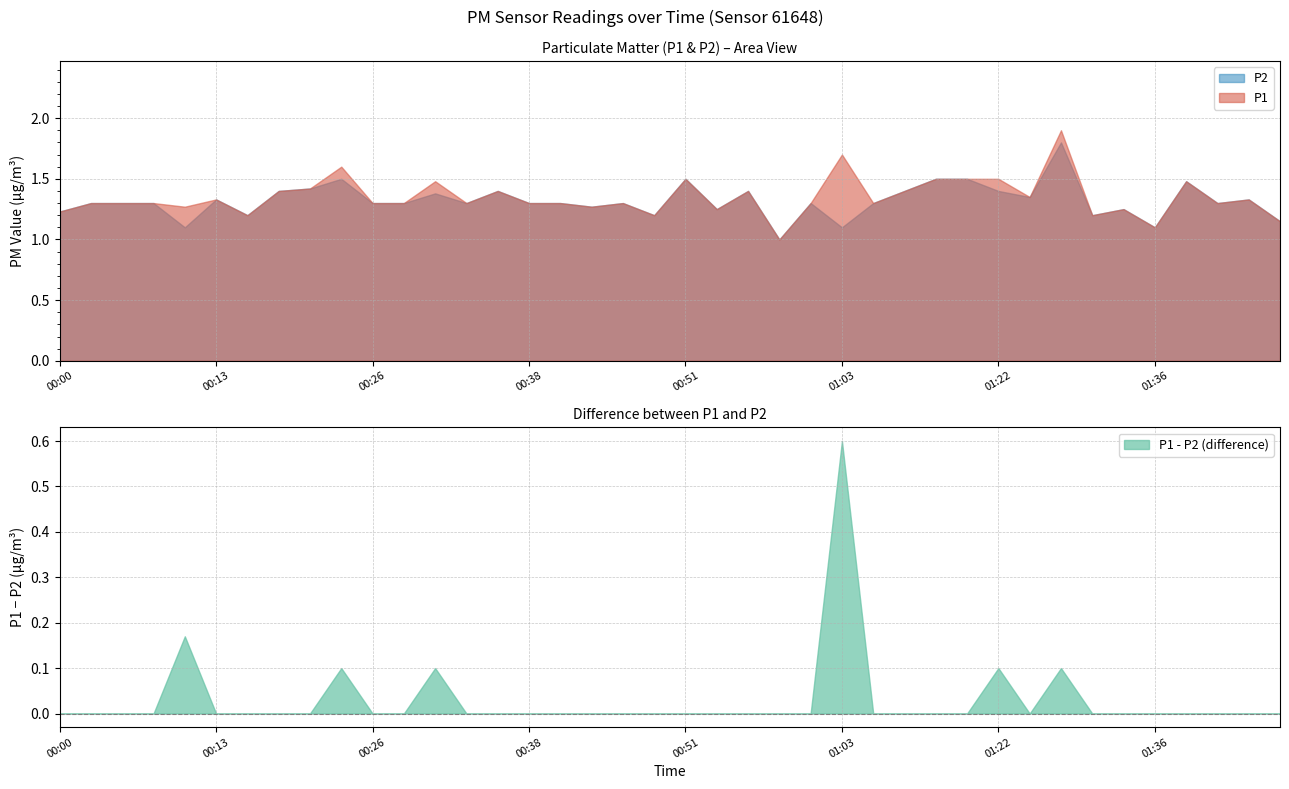

At which category does the chart reach its peak across all series?

01:28